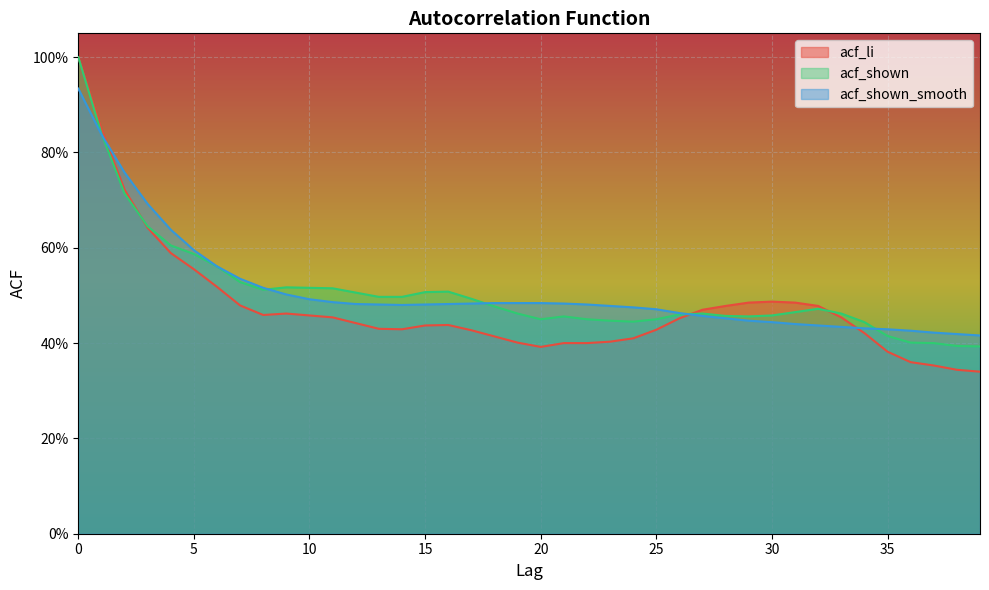

What is the sum of the acf_li values at 4 and 0?

1.6